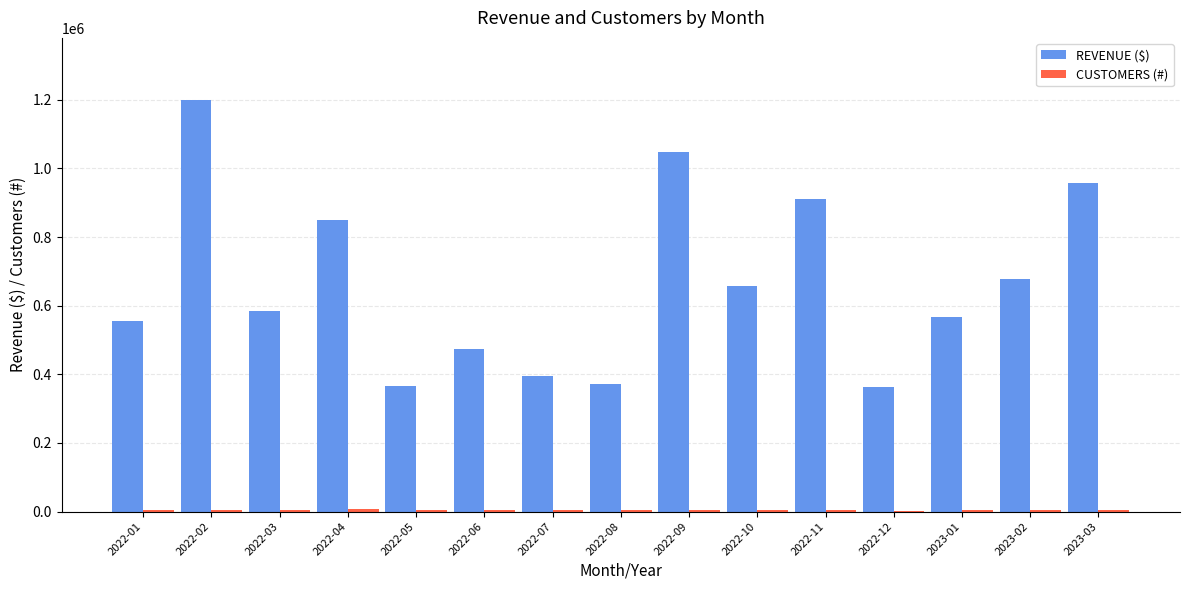

The value of REVENUE ($) at 2022-04 is 849489. True or false?

True